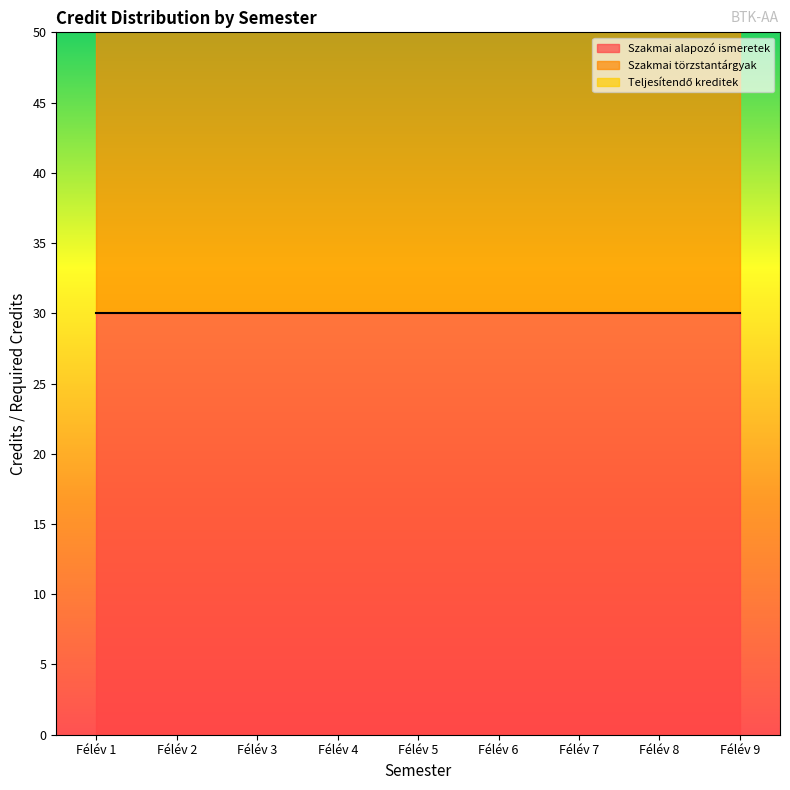

Between Félév 3 and Félév 5, which is larger?

Félév 3